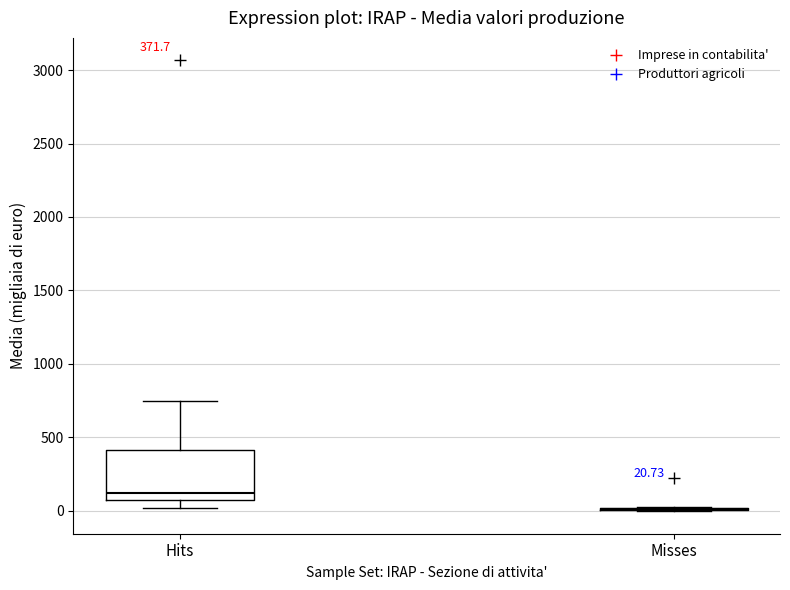

Which box is the tallest, from its lower edge to its upper edge?

Hits